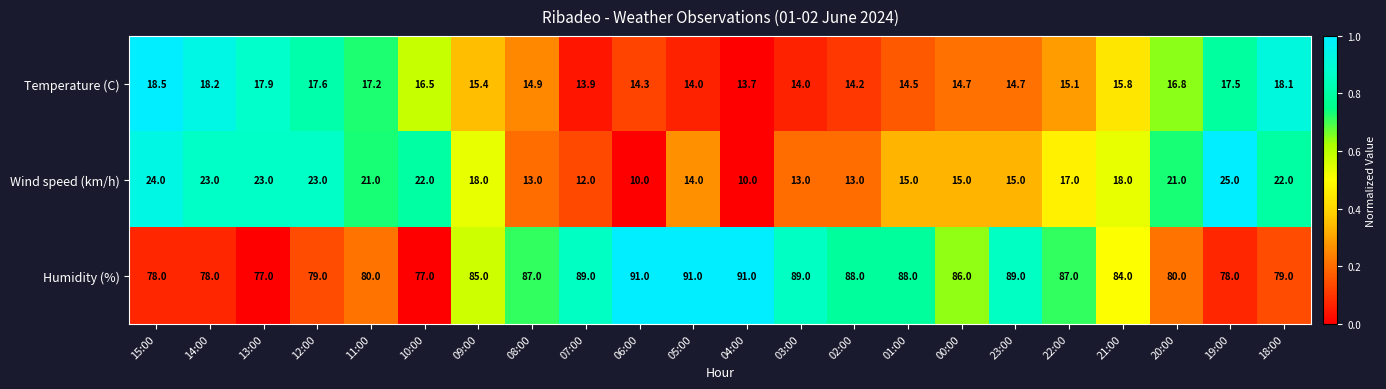

What is the difference between the Temperature (C) values at 05:00 and 01:00?

0.5